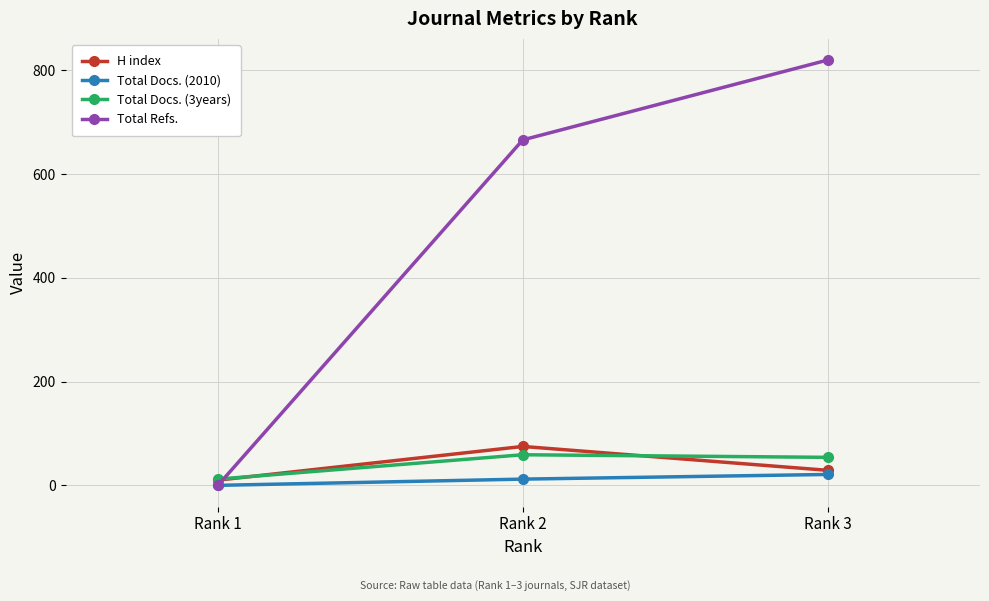

At which label is H index closest to 42?

Rank 3